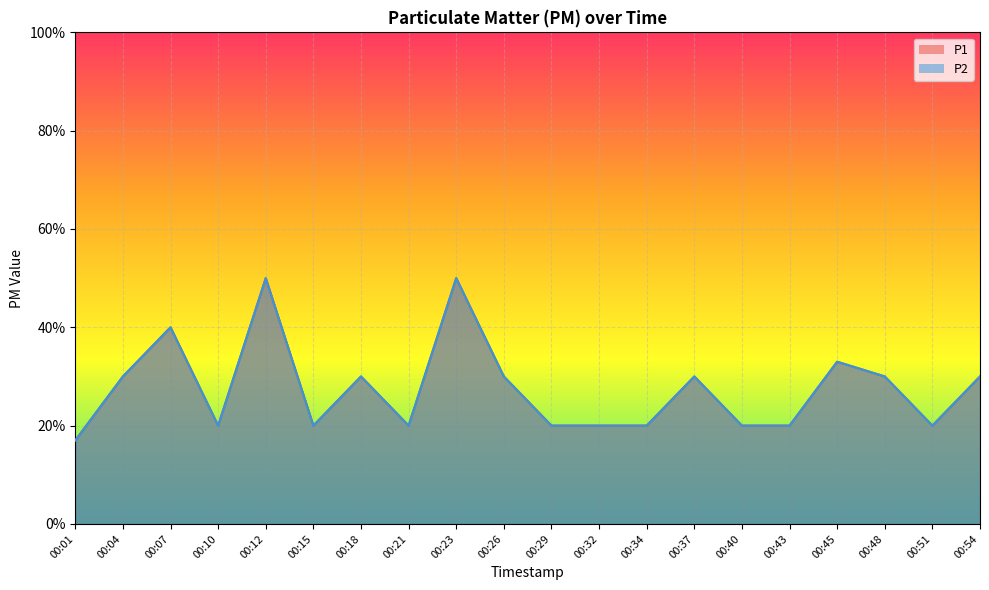

At 00:26, list the series in order from largest to smallest.

P1, P2